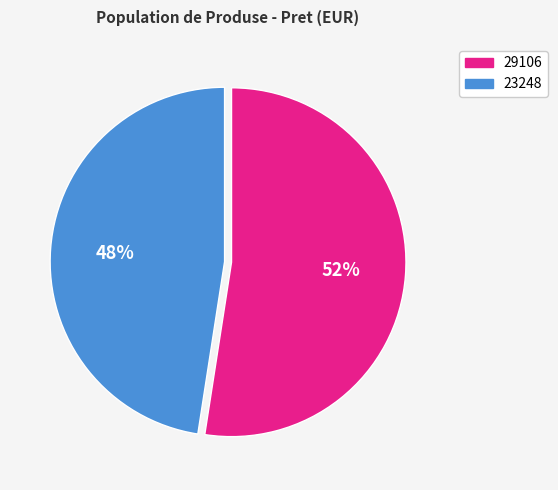

Rank the categories by value from highest to lowest.

29106, 23248